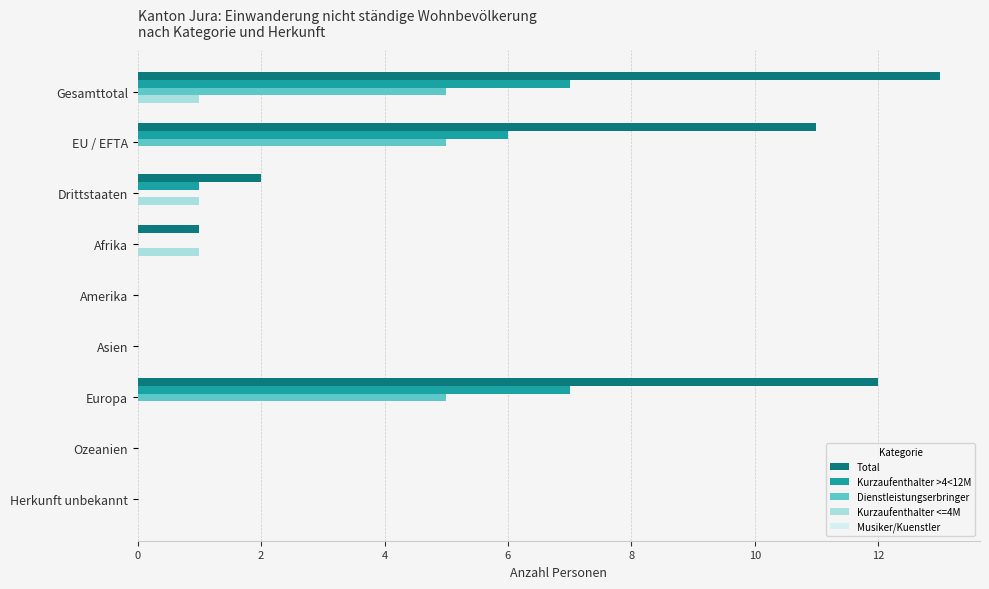

What is the maximum value for Total?

13